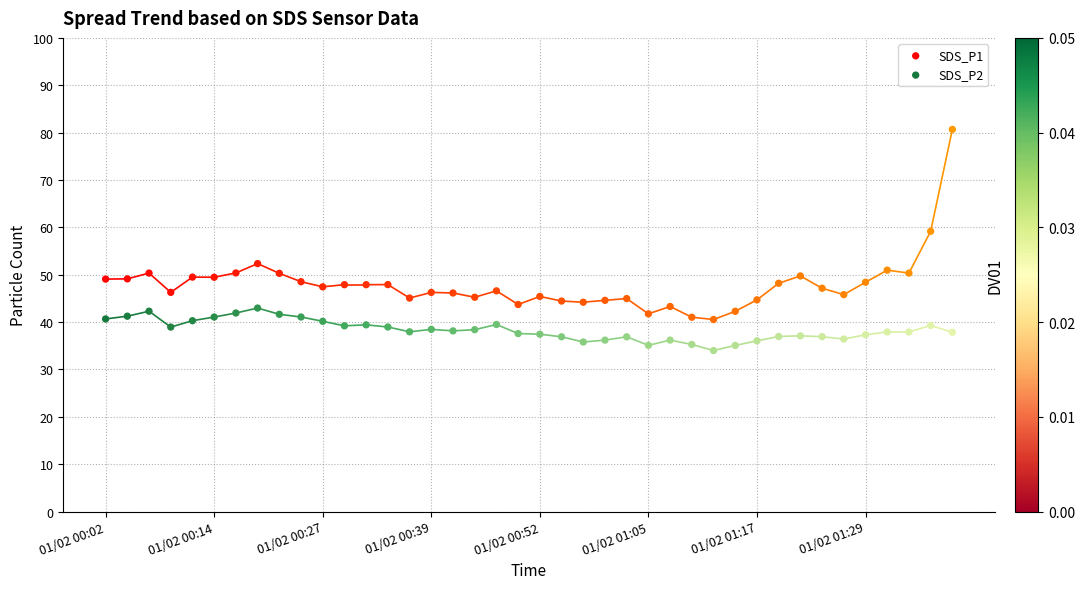

Which series has the largest Y range (max minus min)?

SDS_P1